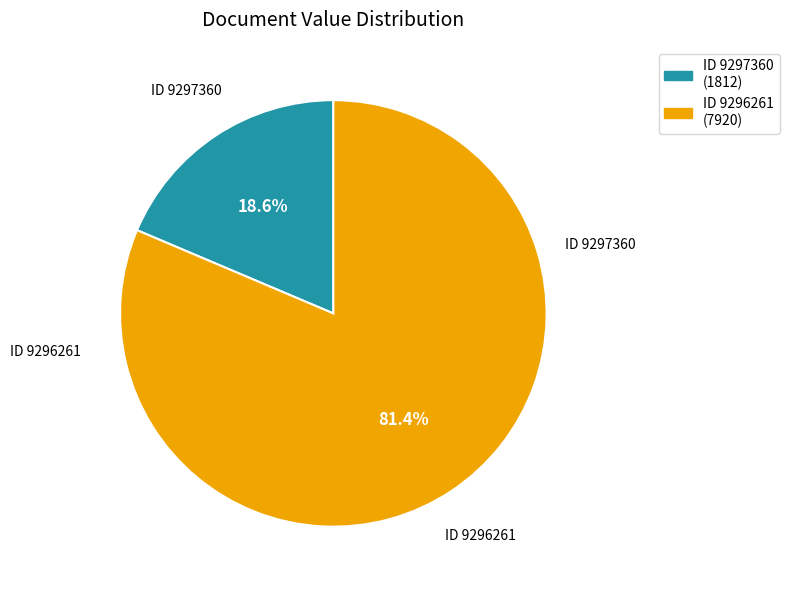

To the nearest percent, what is the average slice percentage?

50%